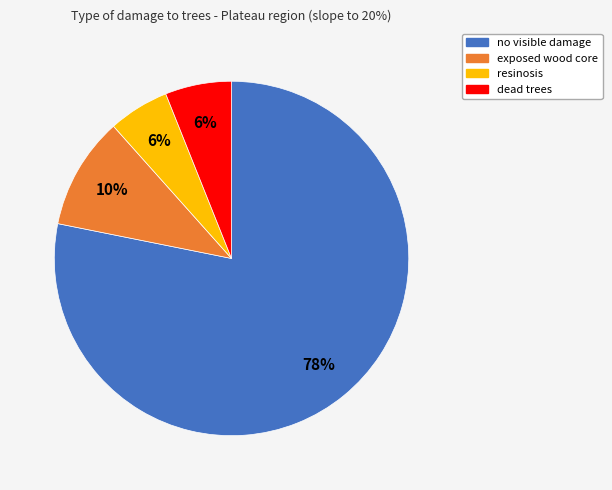

Which category has the biggest portion of the pie?

no visible damage